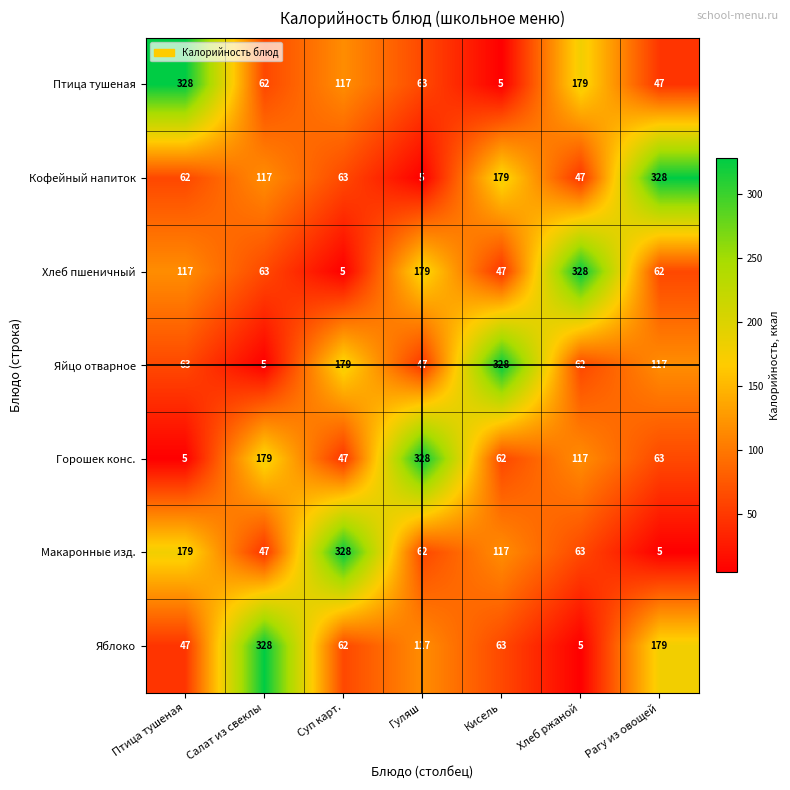

At which label does Хлеб пшеничный first exceed 63?

Птица тушеная